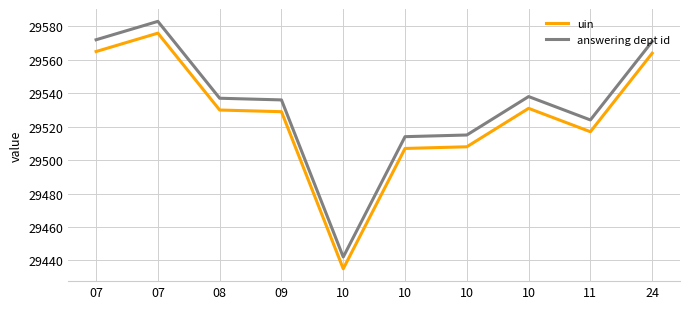

What are all the series names shown in the legend?

uin, answering dept id